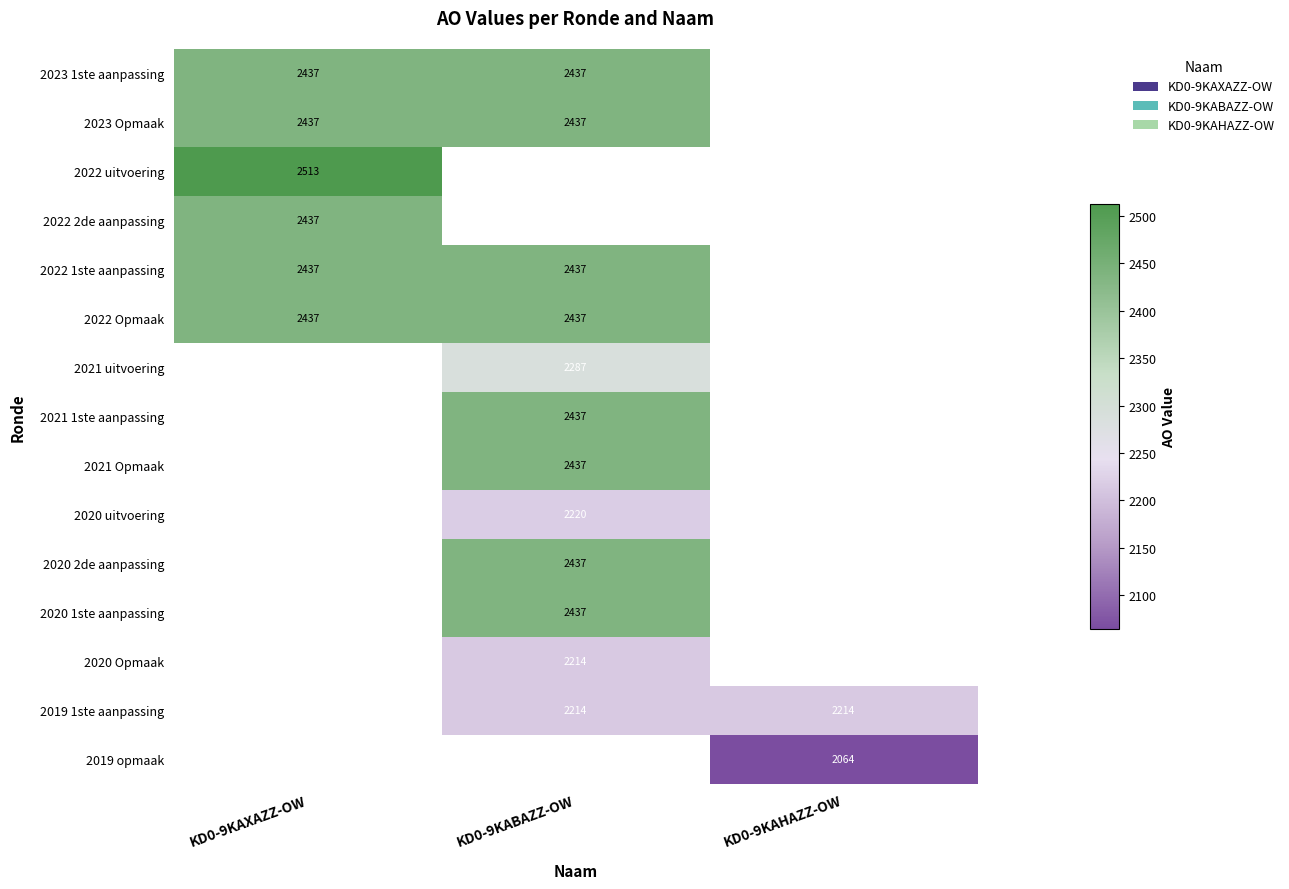

True or false: 2022 Opmaak has a value of 4052 at KD0-9KAXAZZ-OW.

False